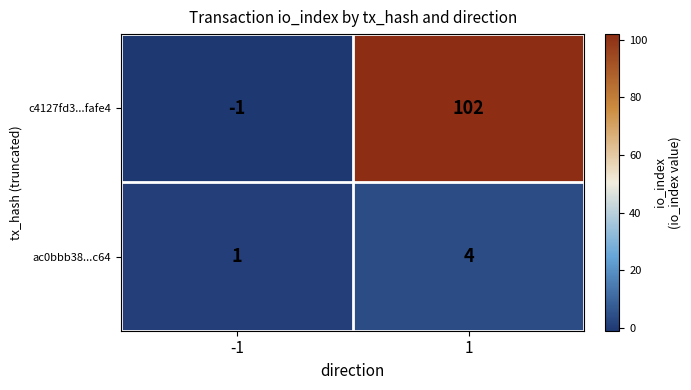

List the series in order of their peak value, lowest first.

ac0bbb38...c64, c4127fd3...fafe4